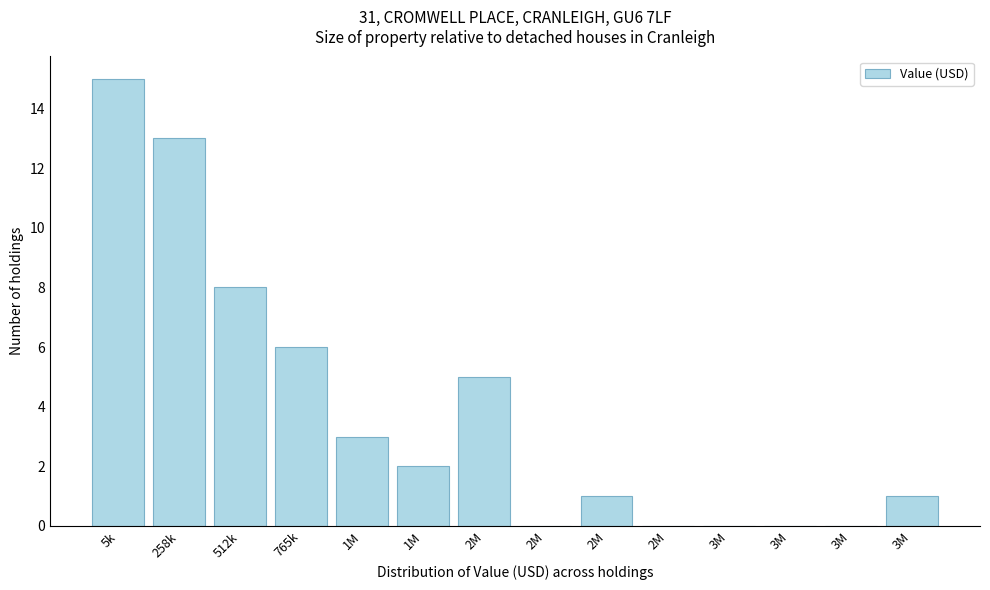

How many data points does each series have?

14